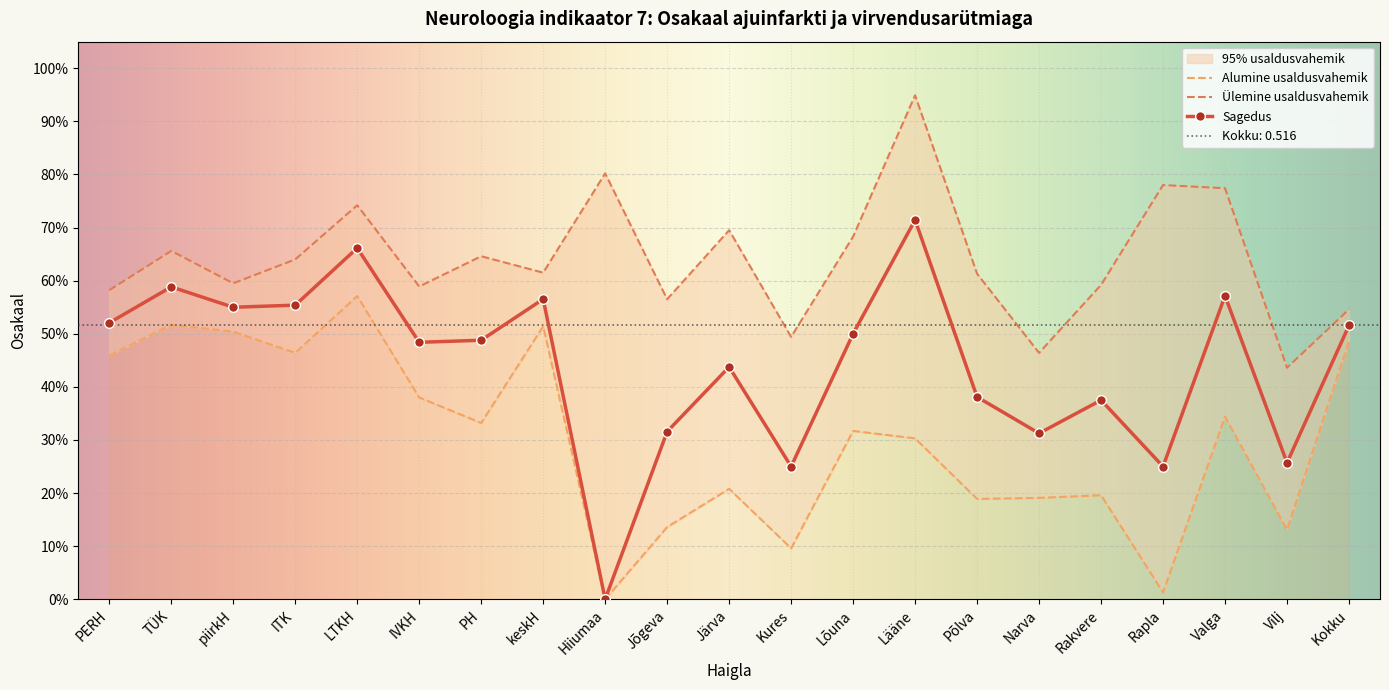

True or false: Sagedus has a value of 0.6 at keskH.

True